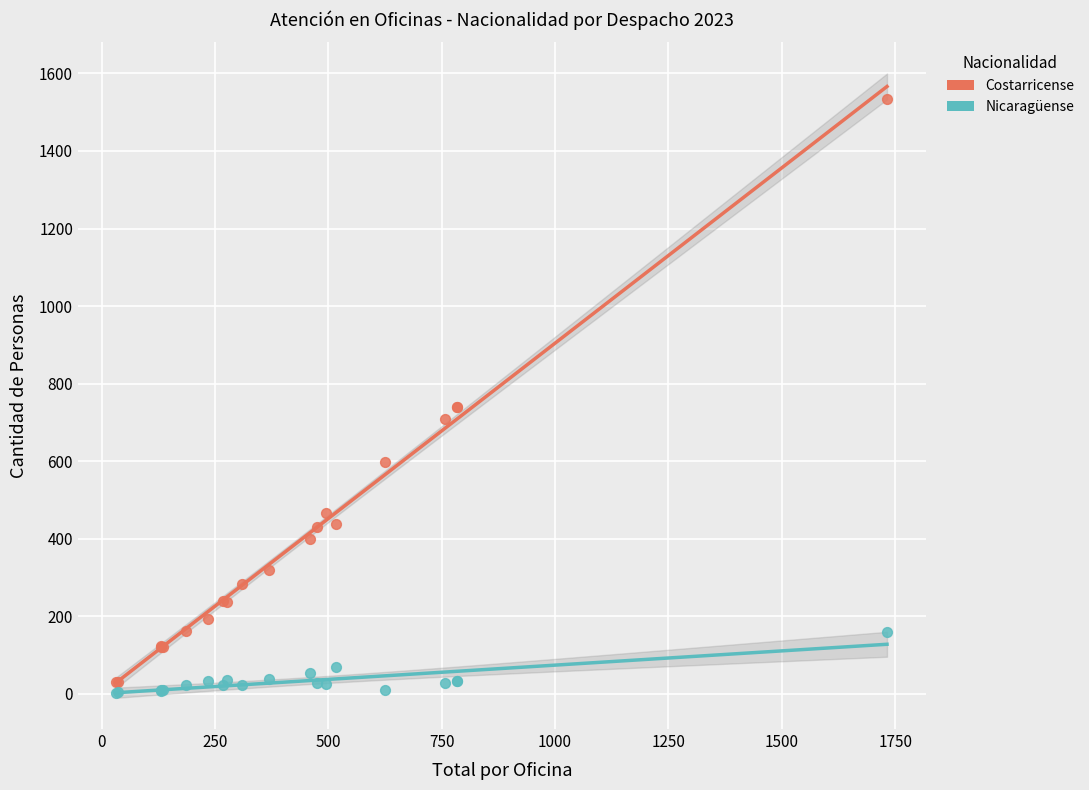

Which series contains the highest Y value?

Costarricense